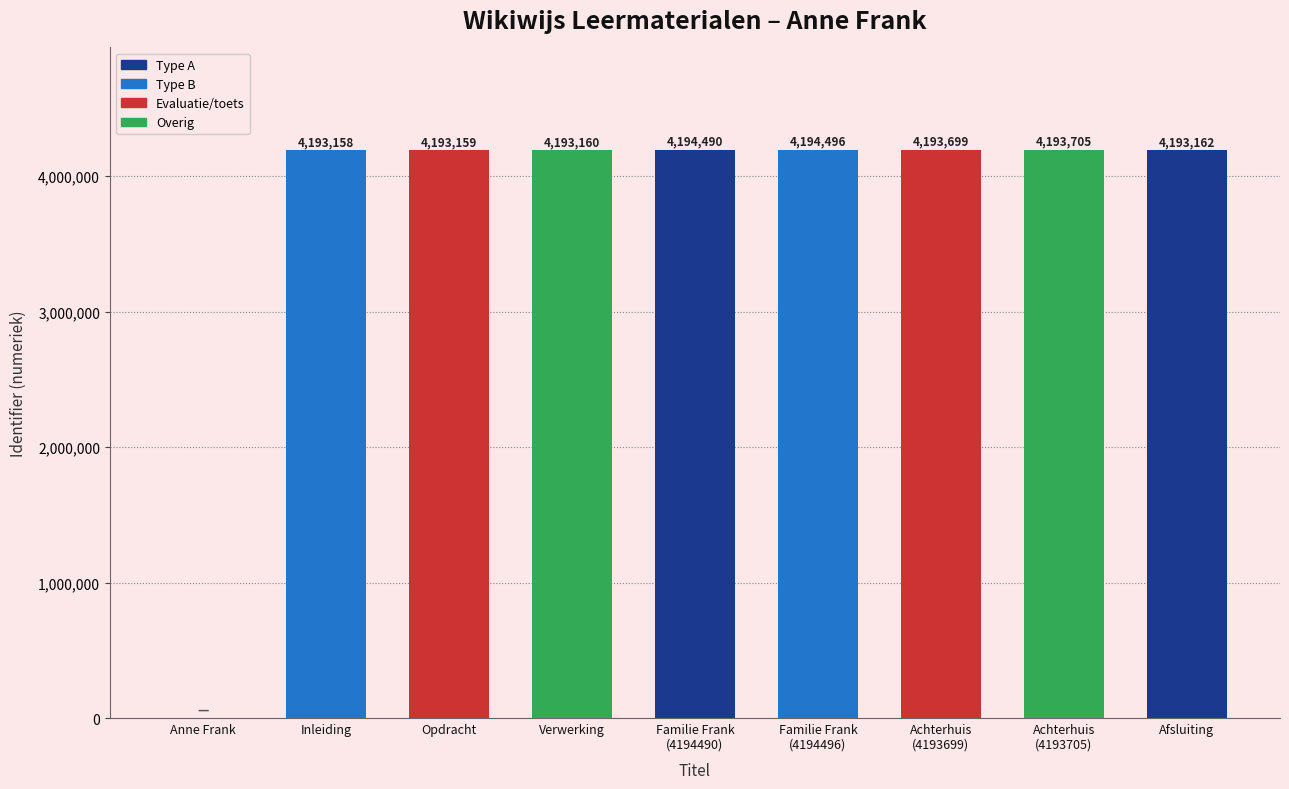

What is the greatest value displayed?

4194496